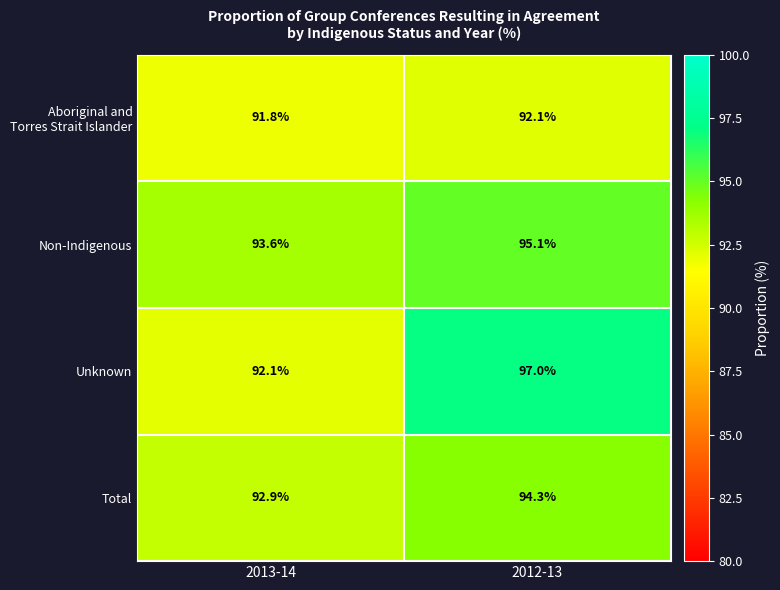

Between 2013-14 and 2012-13, which series saw the biggest shift?

Unknown